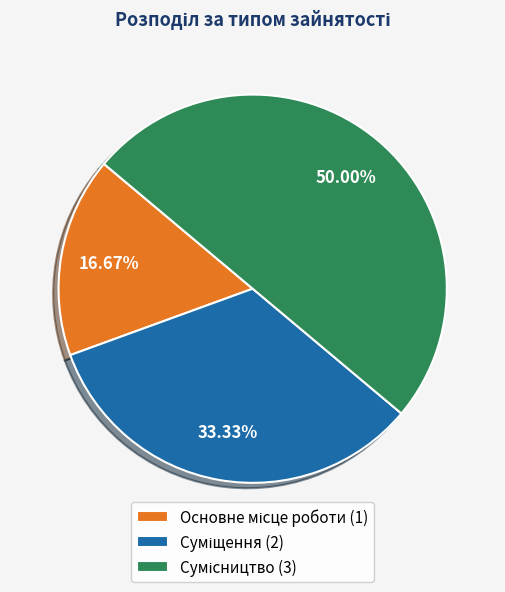

Count the number of slices in the pie.

3